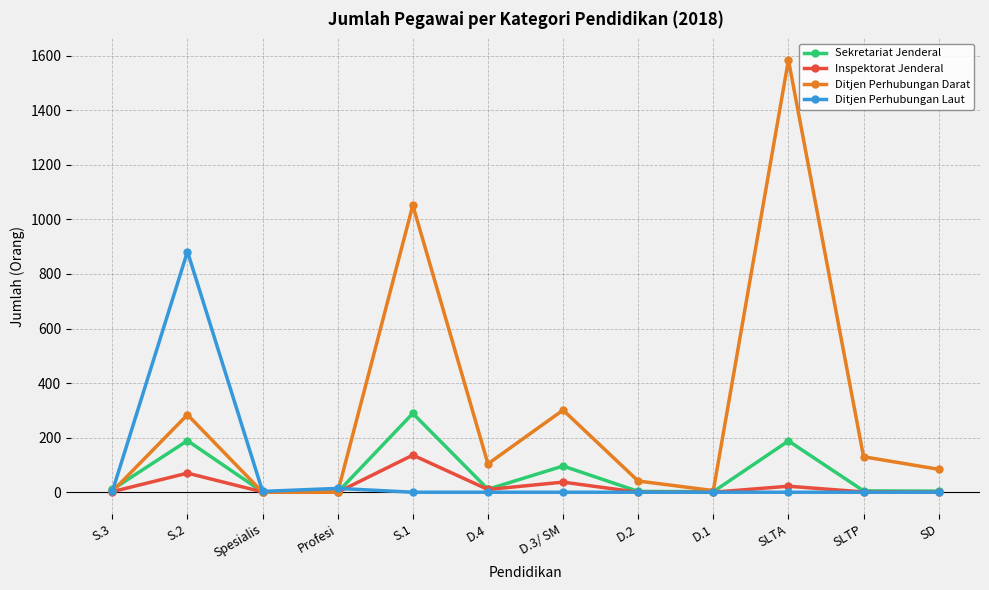

What are all the series names shown in the legend?

Sekretariat Jenderal, Inspektorat Jenderal, Ditjen Perhubungan Darat, Ditjen Perhubungan Laut